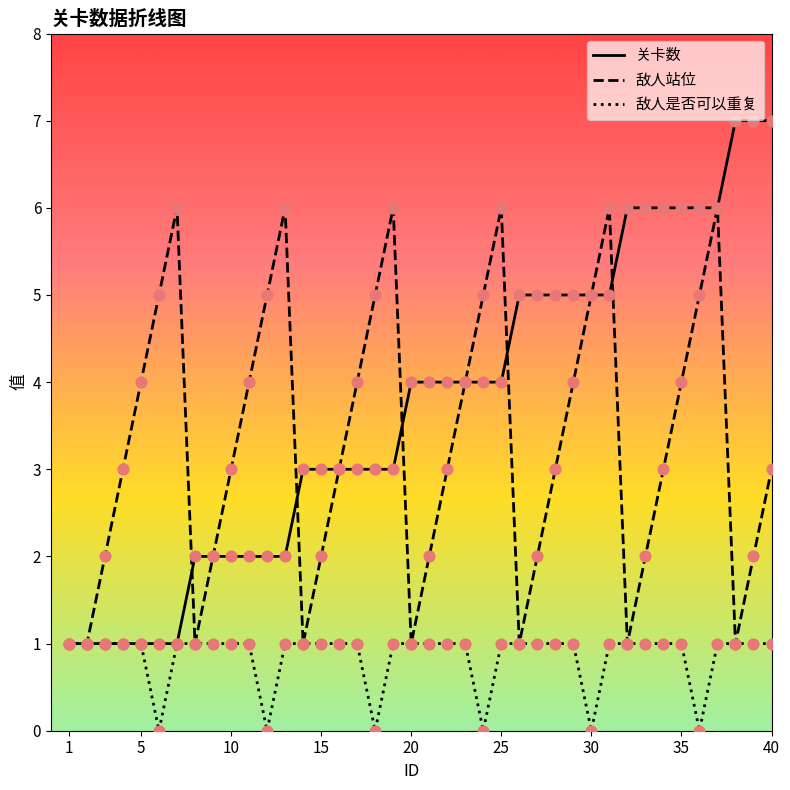

Which series has the widest spread of values?

关卡数